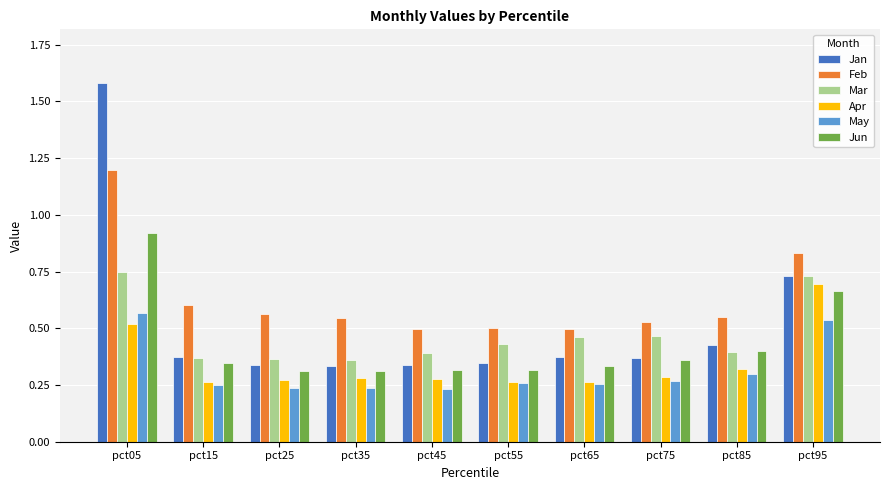

Is the value of Jun at pct75 greater than the value of Jan at pct05?

No